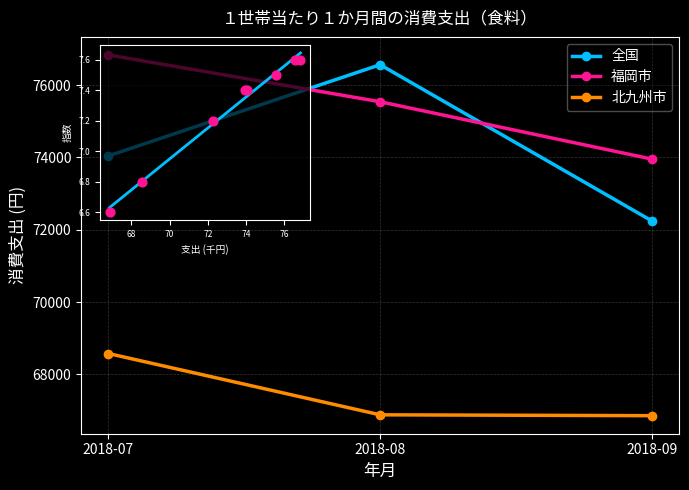

What are all the series names shown in the legend?

全国, 福岡市, 北九州市